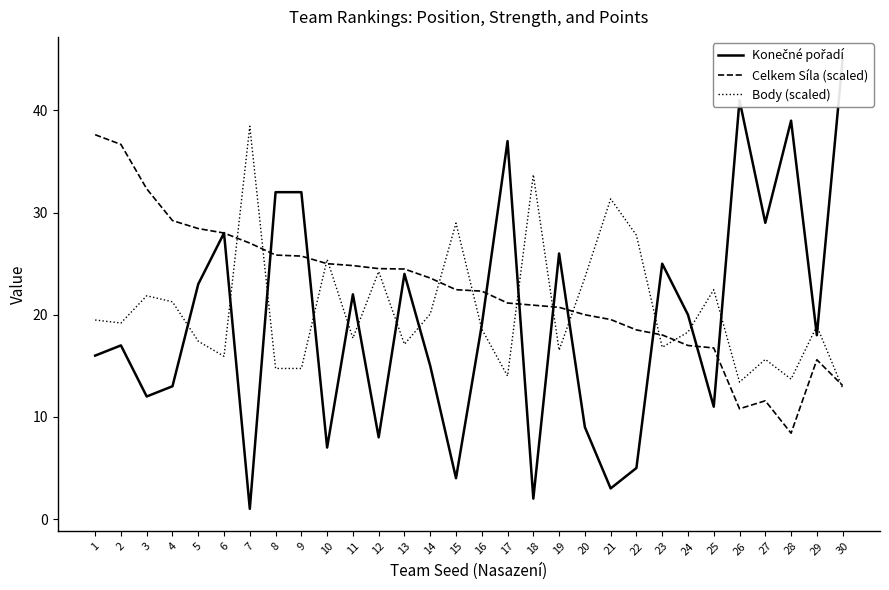

Reading right to left, what are all the values shown in this chart?

Konečné pořadí: 30=45.0	29=18.0	28=39.0	27=29.0	26=41.0	25=11.0	24=20.0	23=25.0	22=5.0	21=3.0	20=9.0	19=26.0	18=2.0	17=37.0	16=19.0	15=4.0	14=15.0	13=24.0	12=8.0	11=22.0	10=7.0	9=32.0	8=32.0	7=1.0	6=28.0	5=23.0	4=13.0	3=12.0	2=17.0	1=16.0
Celkem Síla (scaled): 30=13.1	29=15.6	28=8.4	27=11.6	26=10.8	25=16.8	24=17.0	23=18.0	22=18.5	21=19.5	20=20.0	19=20.7	18=20.9	17=21.1	16=22.3	15=22.5	14=23.6	13=24.5	12=24.5	11=24.8	10=25.0	9=25.7	8=25.8	7=27.0	6=28.0	5=28.4	4=29.2	3=32.3	2=36.7	1=37.6
Body (scaled): 30=12.8	29=18.9	28=13.7	27=15.6	26=13.4	25=22.5	24=18.3	23=16.8	22=27.8	21=31.3	20=23.6	19=16.5	18=33.7	17=14.0	16=18.6	15=29.0	14=20.1	13=17.1	12=24.2	11=17.7	10=25.4	9=14.7	8=14.7	7=38.5	6=15.9	5=17.4	4=21.3	3=21.9	2=19.2	1=19.5